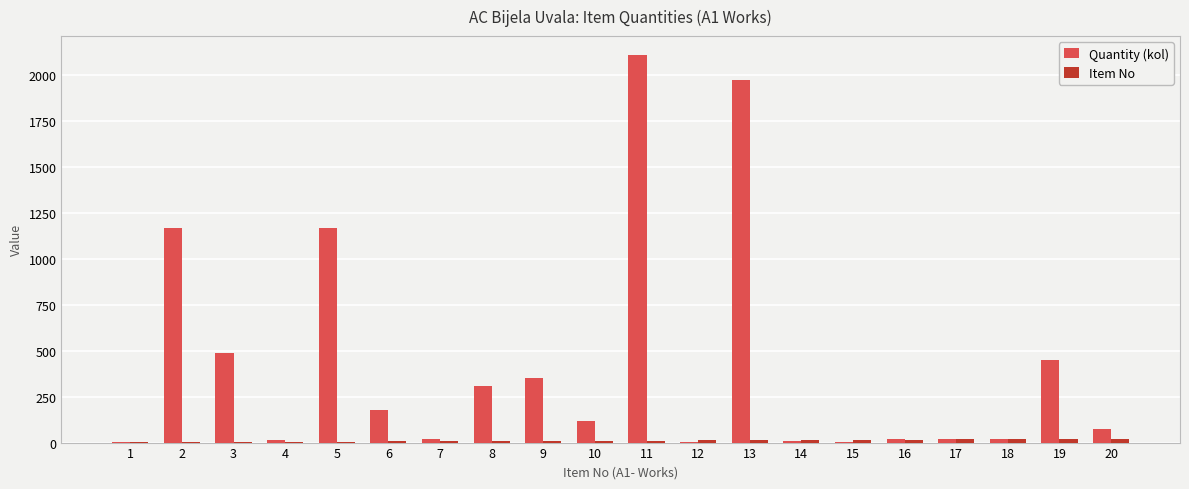

How many distinct data groups are displayed?

2